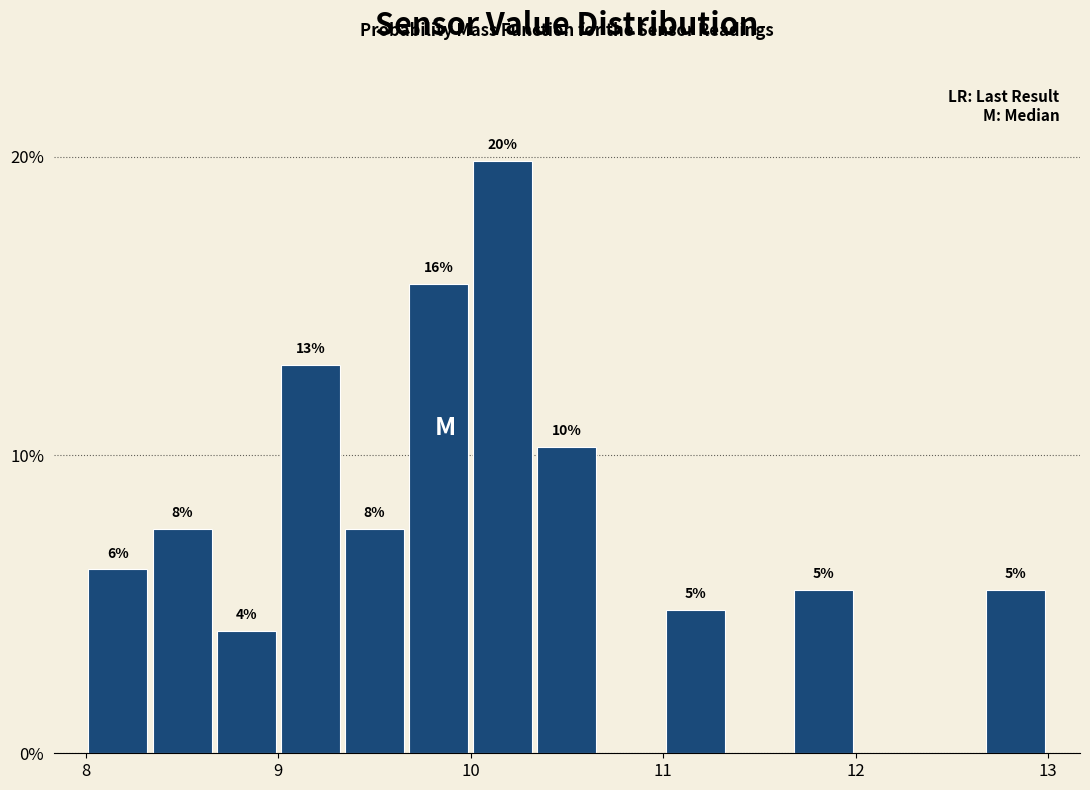

Around what value on the x-axis is the tallest bar? Give the approximate position of its centre, as read against the axis.

10.2